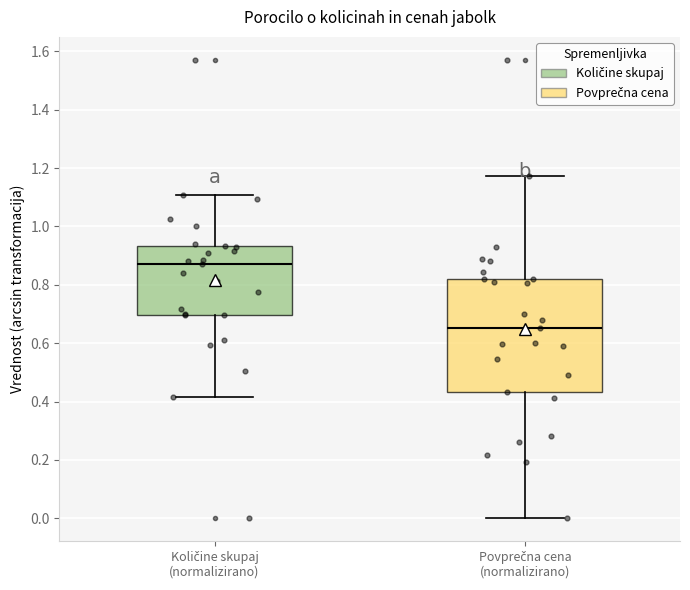

Which box's median line is the lowest?

Povprečna cena (normalizirano)